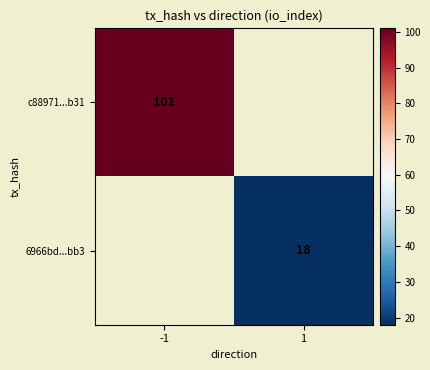

How many distinct data groups are displayed?

2